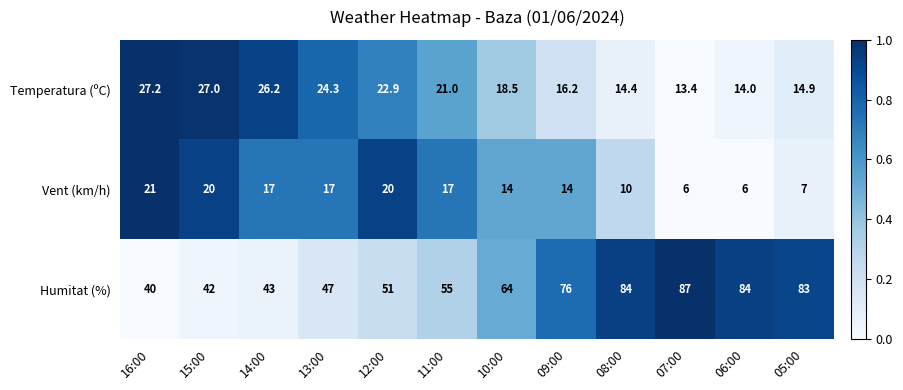

Count the number of data series in this chart.

3